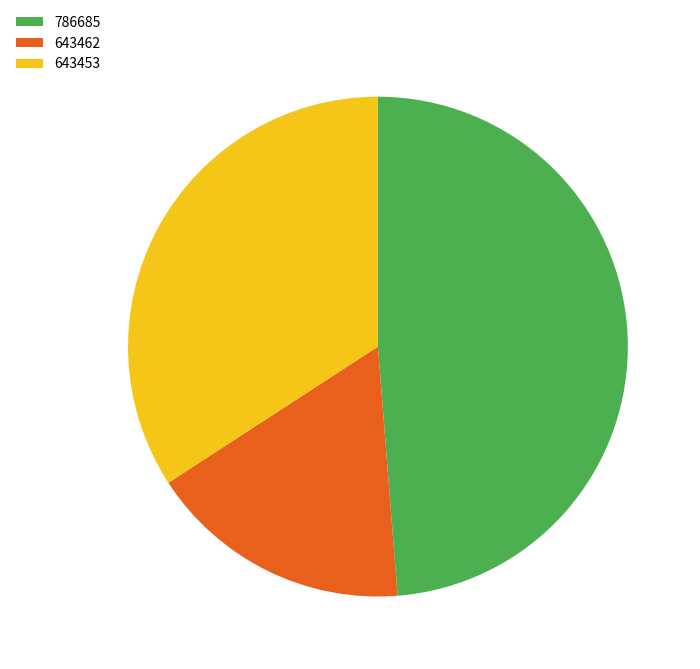

Which has a higher value, 643453 or 643462?

643453